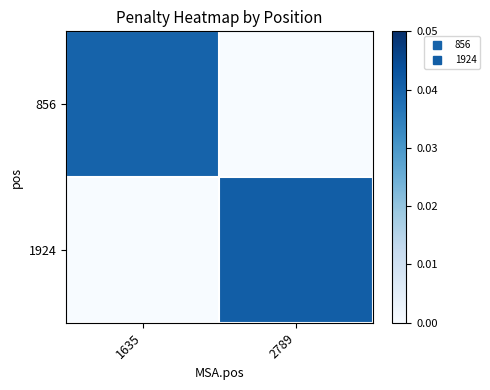

Which series has the largest total across all categories?

1924